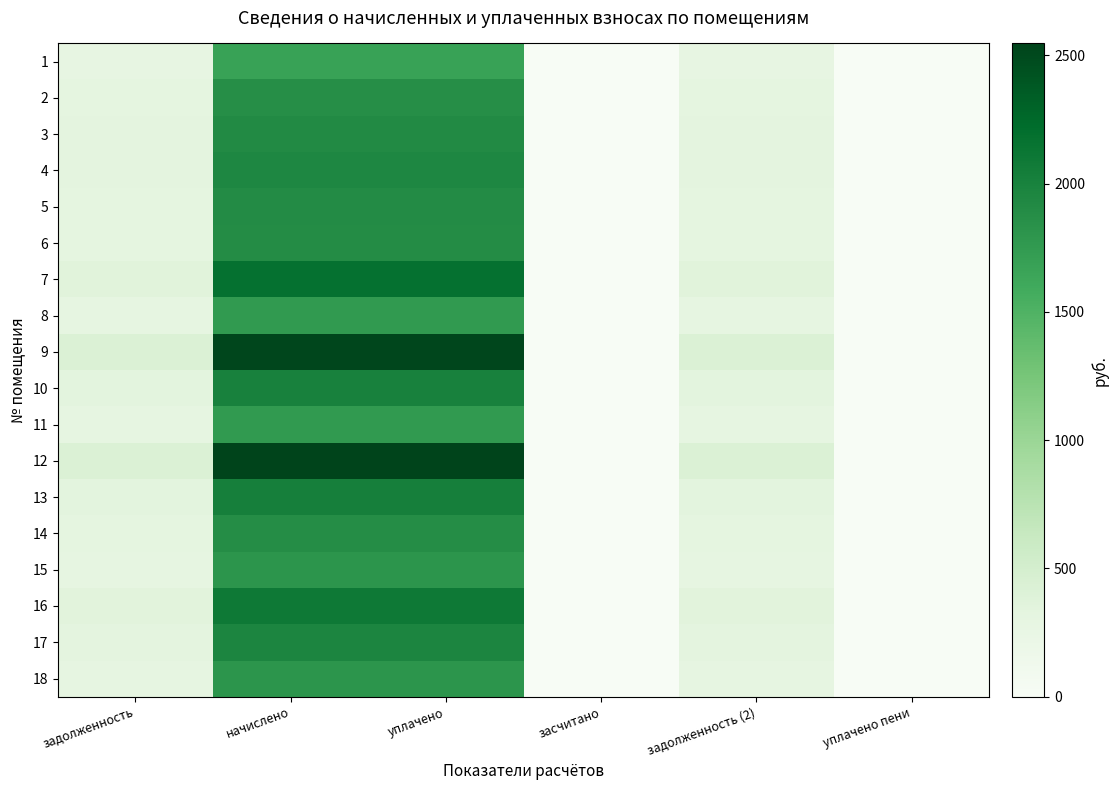

Reading right to left, list all the values displayed in this chart.

1: уплачено пени=0.0	задолженность (2)=279.4	засчитано=0.0	уплачено=1676.7	начислено=1676.7	задолженность=279.4
2: уплачено пени=0.0	задолженность (2)=312.6	засчитано=0.0	уплачено=1875.4	начислено=1875.4	задолженность=312.6
3: уплачено пени=0.0	задолженность (2)=319.5	засчитано=0.0	уплачено=1916.8	начислено=1916.8	задолженность=319.5
4: уплачено пени=0.4	задолженность (2)=324.5	засчитано=0.0	уплачено=1945.8	начислено=1945.8	задолженность=324.7
5: уплачено пени=0.0	задолженность (2)=318.1	засчитано=0.0	уплачено=1908.5	начислено=1908.5	задолженность=318.1
6: уплачено пени=2.1	задолженность (2)=315.3	засчитано=0.0	уплачено=1892.0	начислено=1892.0	задолженность=317.4
7: уплачено пени=0.0	задолженность (2)=362.9	засчитано=0.0	уплачено=2177.6	начислено=2177.6	задолженность=362.9
8: уплачено пени=0.0	задолженность (2)=293.2	засчитано=0.0	уплачено=1759.5	начислено=1759.5	задолженность=293.2
9: уплачено пени=0.0	задолженность (2)=420.2	засчитано=0.0	уплачено=2521.3	начислено=2521.3	задолженность=420.2
10: уплачено пени=0.0	задолженность (2)=334.6	засчитано=0.0	уплачено=2007.9	начислено=2007.9	задолженность=334.6
11: уплачено пени=0.0	задолженность (2)=291.9	засчитано=0.0	уплачено=1751.2	начислено=1751.2	задолженность=291.9
12: уплачено пени=0.0	задолженность (2)=424.4	засчитано=0.0	уплачено=2546.1	начислено=2546.1	задолженность=424.4
13: уплачено пени=0.0	задолженность (2)=338.1	засчитано=0.0	уплачено=2028.6	начислено=2028.6	задолженность=338.1
14: уплачено пени=0.5	задолженность (2)=314.6	засчитано=0.0	уплачено=1887.8	начислено=1887.8	задолженность=314.6
15: уплачено пени=0.7	задолженность (2)=301.9	засчитано=0.0	уплачено=1800.9	начислено=1800.9	задолженность=300.1
16: уплачено пени=0.0	задолженность (2)=348.4	засчитано=0.0	уплачено=2090.7	начислено=2090.7	задолженность=348.4
17: уплачено пени=0.0	задолженность (2)=327.8	засчитано=0.0	уплачено=1966.5	начислено=1966.5	задолженность=327.8
18: уплачено пени=0.0	задолженность (2)=301.5	засчитано=0.0	уплачено=1809.2	начислено=1809.2	задолженность=301.5